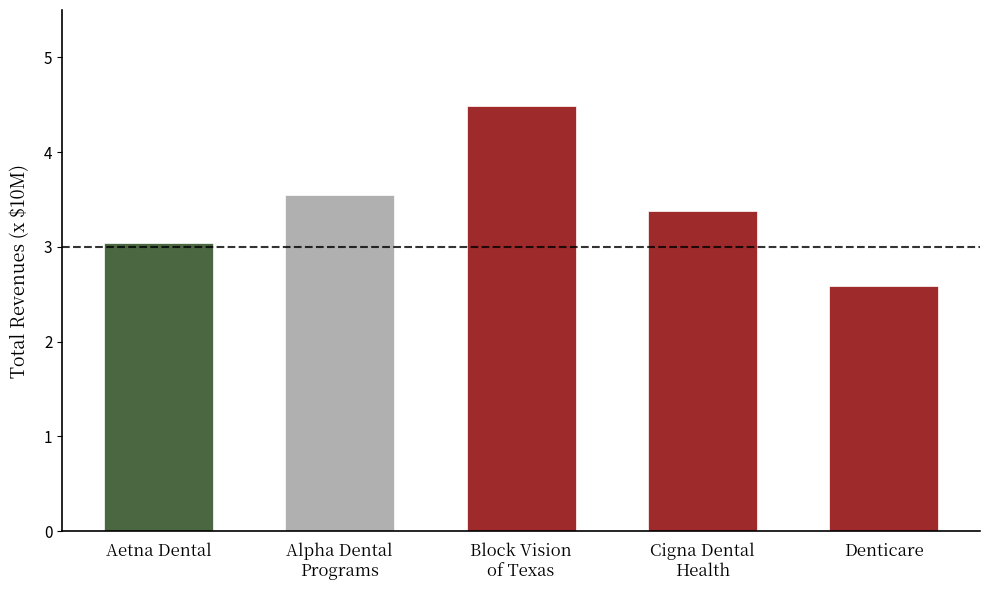

Reading left to right, list all the values displayed in this chart.

3.0	3.6	4.5	3.4	2.6